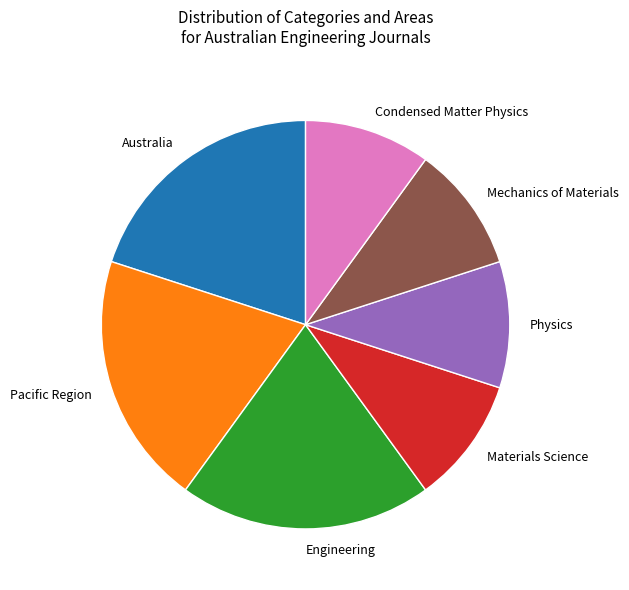

Do Materials Science and Australia together represent more than half of the pie?

No